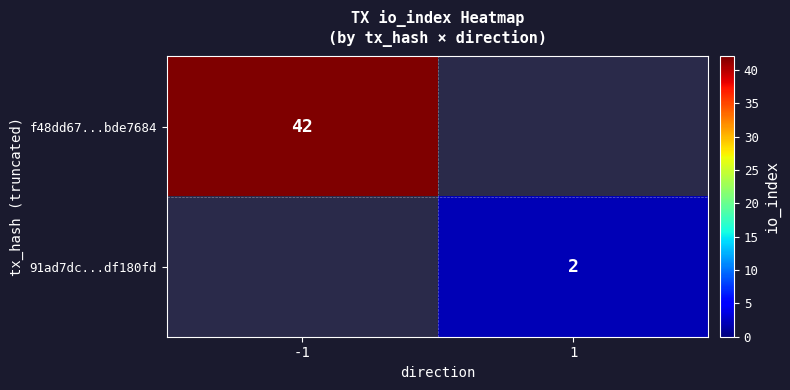

What is the total value across all series at 1?

2